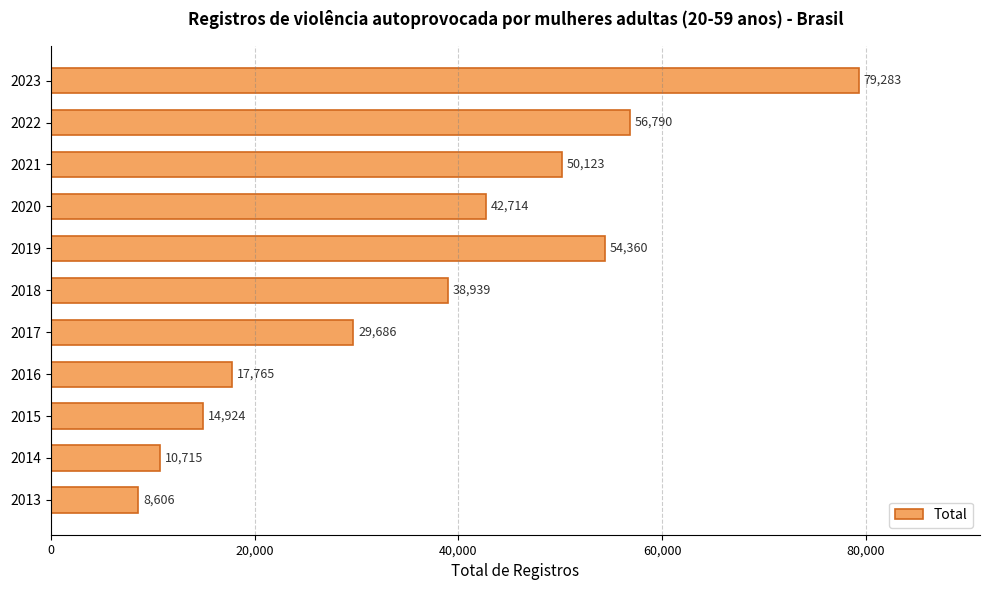

What is the minimum value shown in the chart?

8606